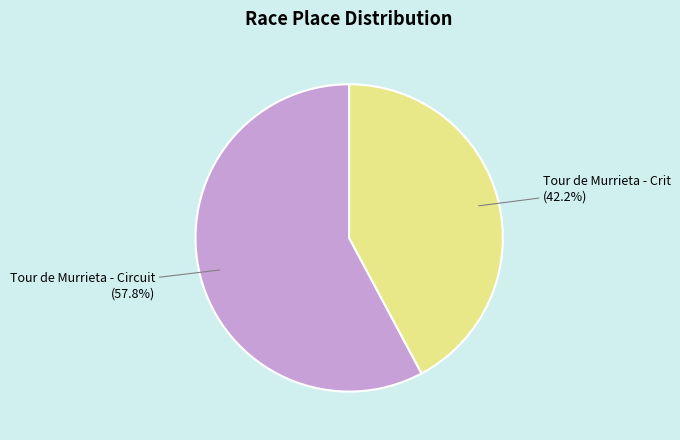

How many slices are in this pie chart?

2